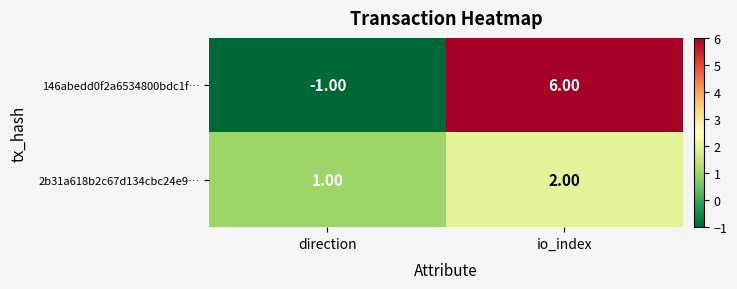

How many categories are shown in the chart?

2